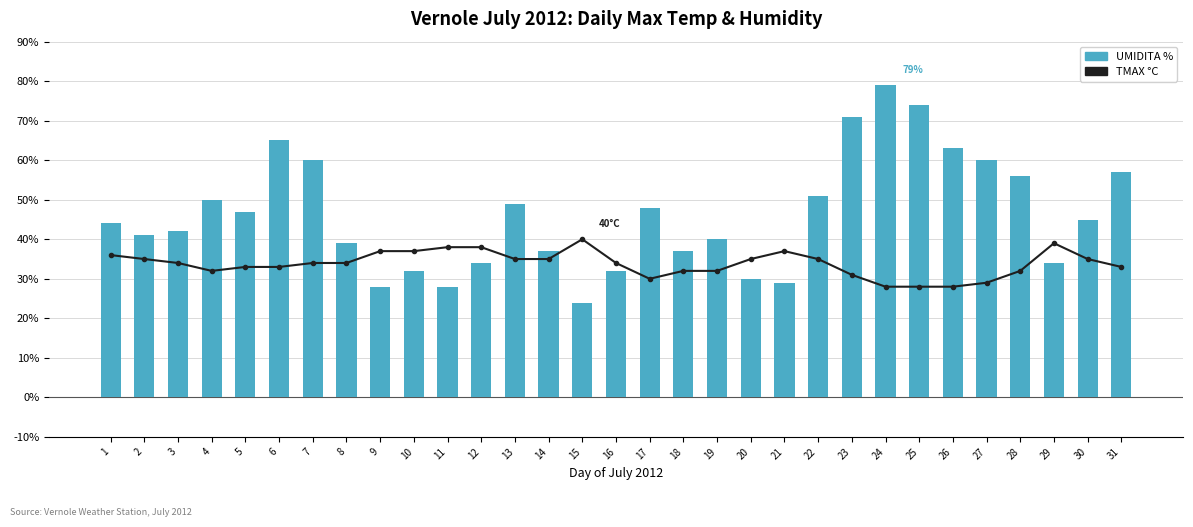

What is the value of the TMAX °C bar at the 23rd from the left?

31